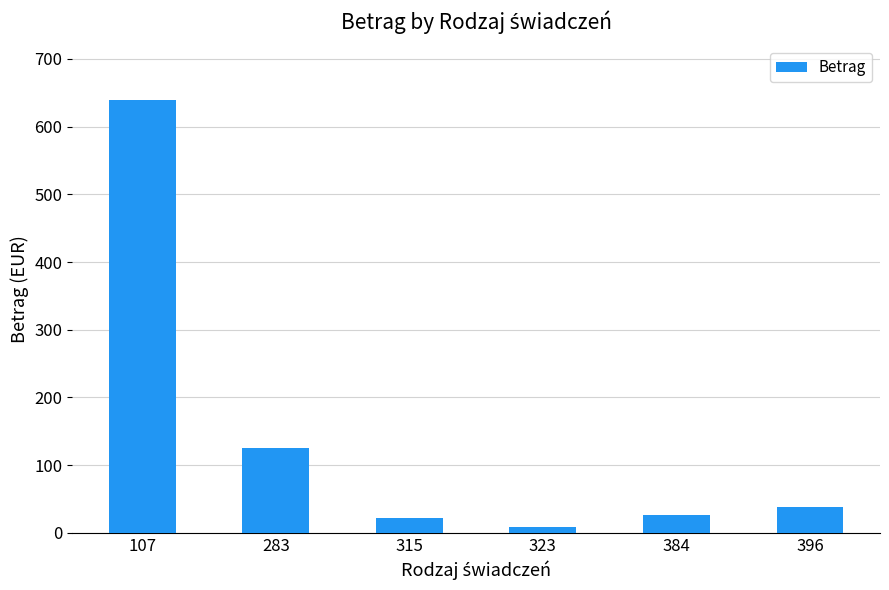

How many bars are there in total?

6